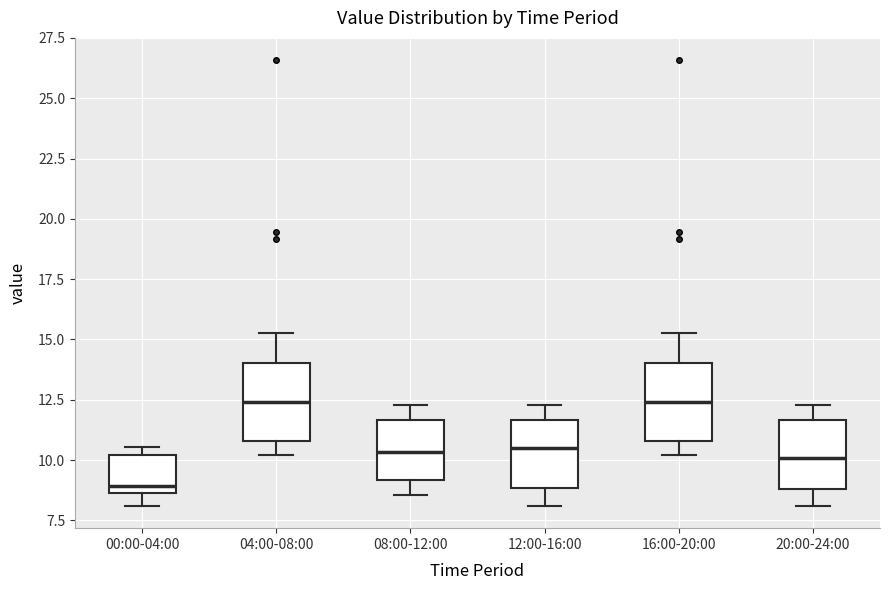

Reading left to right, read every box against the y-axis: the position of its median line, the range the box covers, and the ends of its whiskers. The values are not printed on the chart, so give them approximately, as read against the axis.

00:00-04:00: median 9.0, box 8.5 to 10.0, whiskers 8.0 to 10.5
04:00-08:00: median 12.5, box 11.0 to 14.0, whiskers 10.0 to 15.5
08:00-12:00: median 10.5, box 9.0 to 11.5, whiskers 8.5 to 12.5
12:00-16:00: median 10.5, box 9.0 to 11.5, whiskers 8.0 to 12.5
16:00-20:00: median 12.5, box 11.0 to 14.0, whiskers 10.0 to 15.5
20:00-24:00: median 10.0, box 9.0 to 11.5, whiskers 8.0 to 12.5